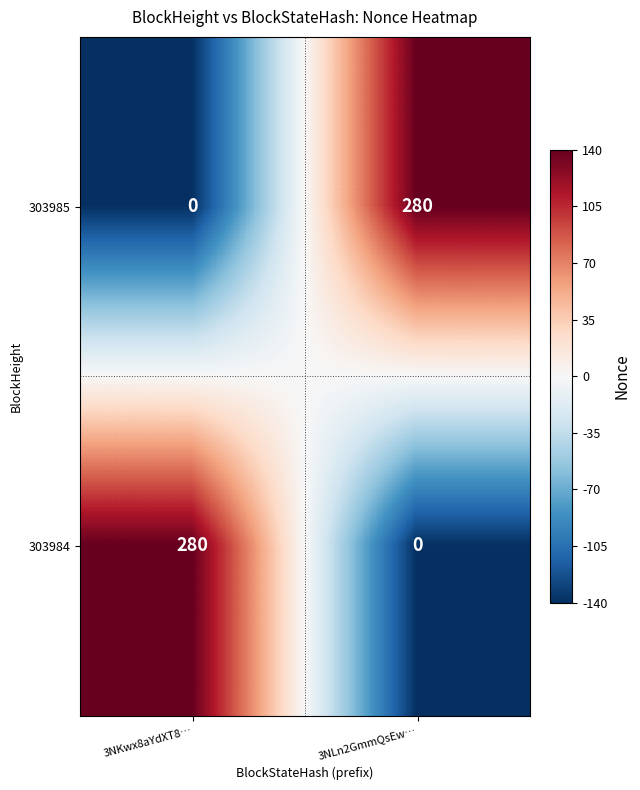

At which label is 303985 closest to 140?

3NKwx8aYdXT8…